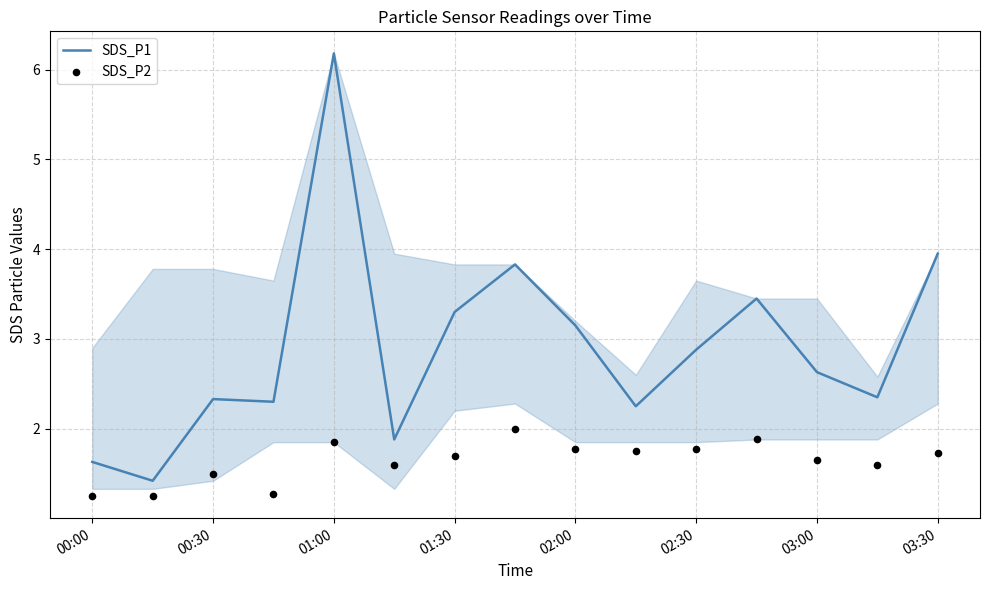

At which label does SDS_P1 first exceed 2?

00:30